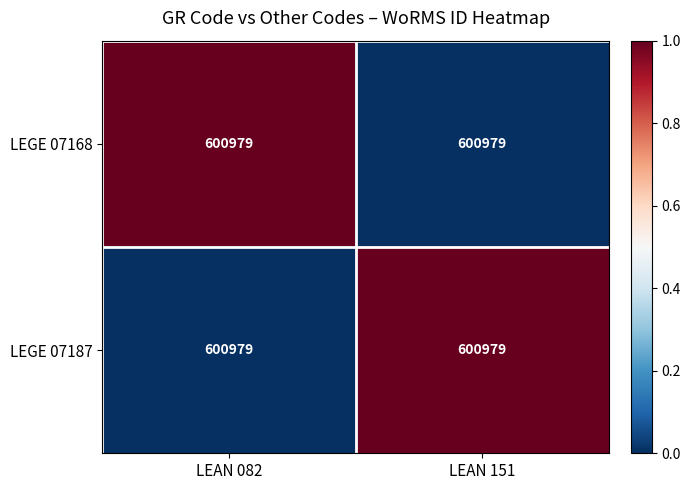

What is the difference between the LEGE 07187 values at LEAN 151 and LEAN 082?

1